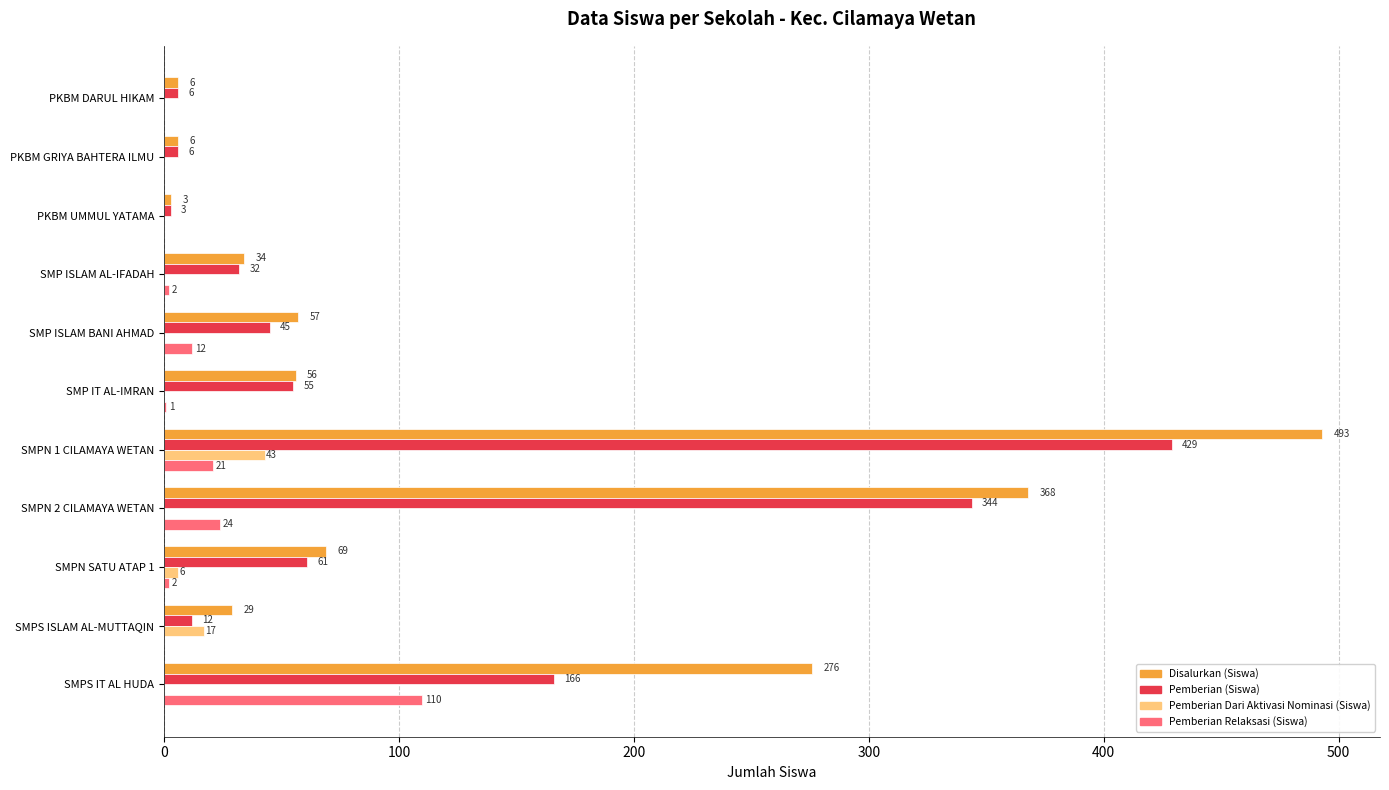

What is the total value across all series at PKBM UMMUL YATAMA?

6